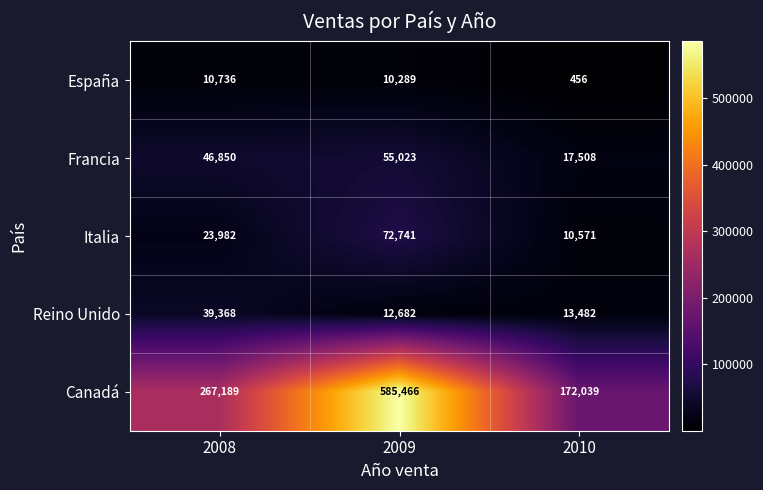

What is the difference between the highest and lowest values at 2008?

256453